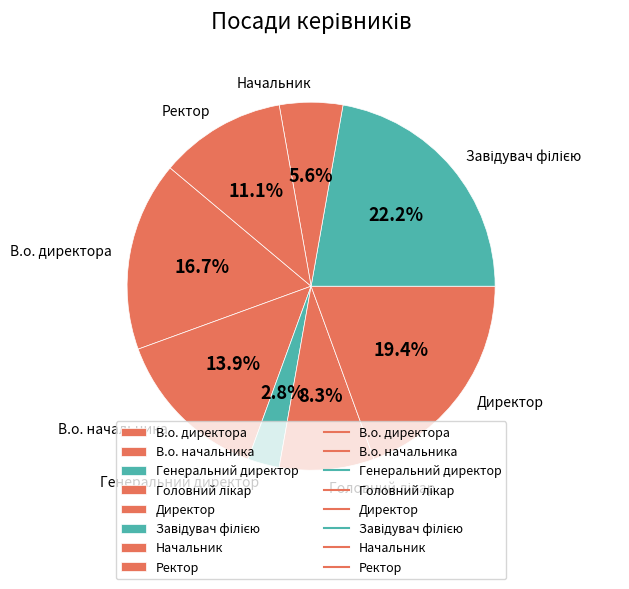

Approximately how many times larger is the value at Ректор compared to Генеральний директор?

4.0